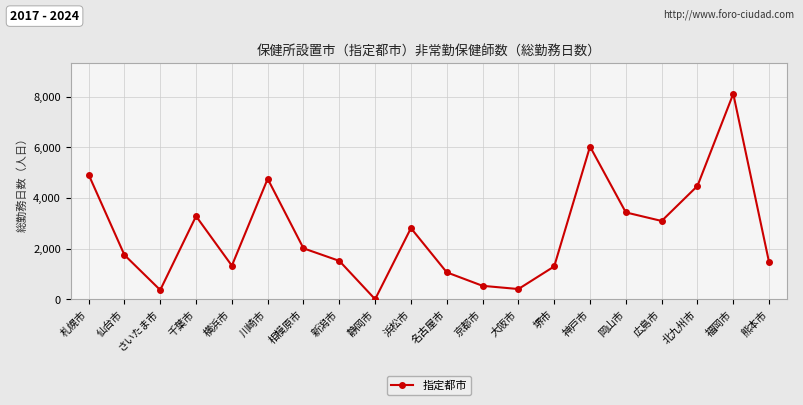

What is the change in value from 新潟市 to 静岡市?

-1516